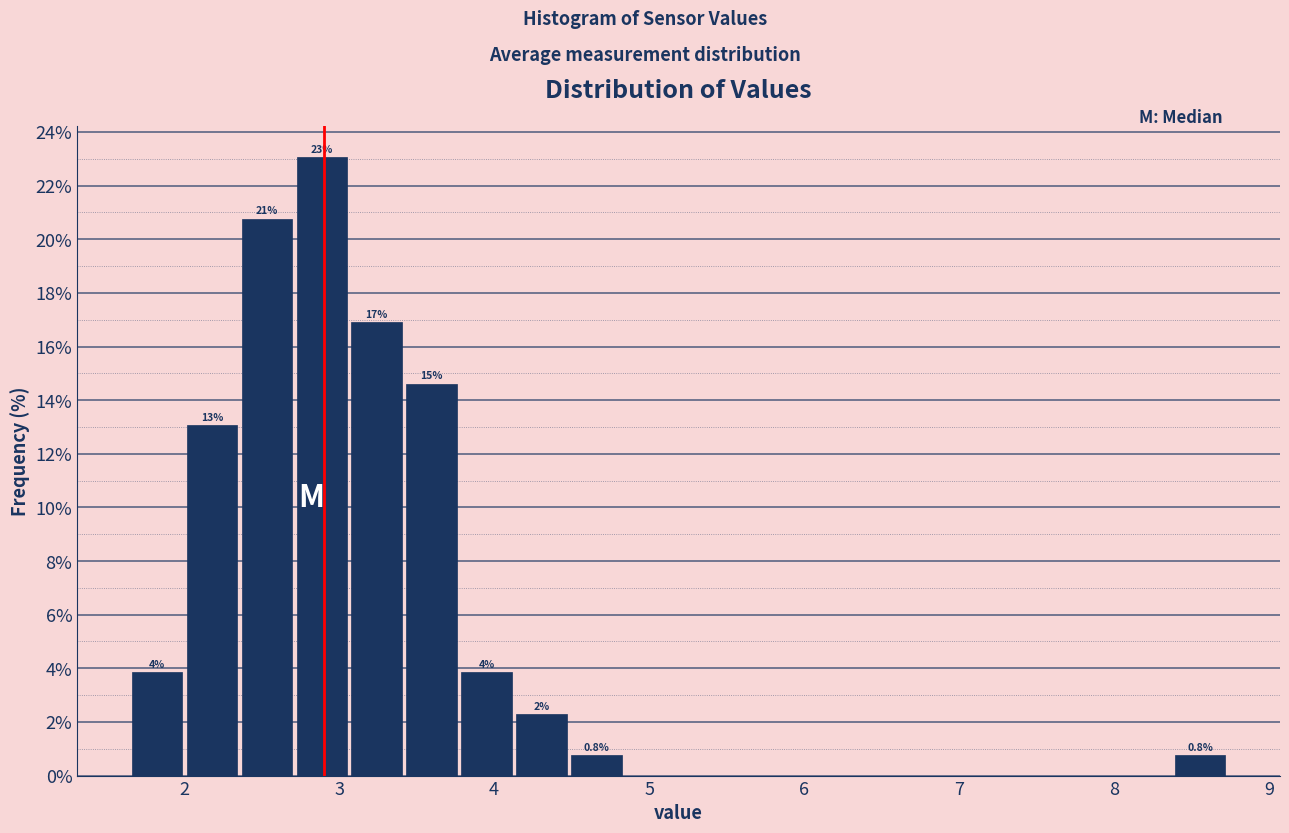

Around what value on the x-axis is the tallest bar? Give the approximate position of its centre, as read against the axis.

2.9